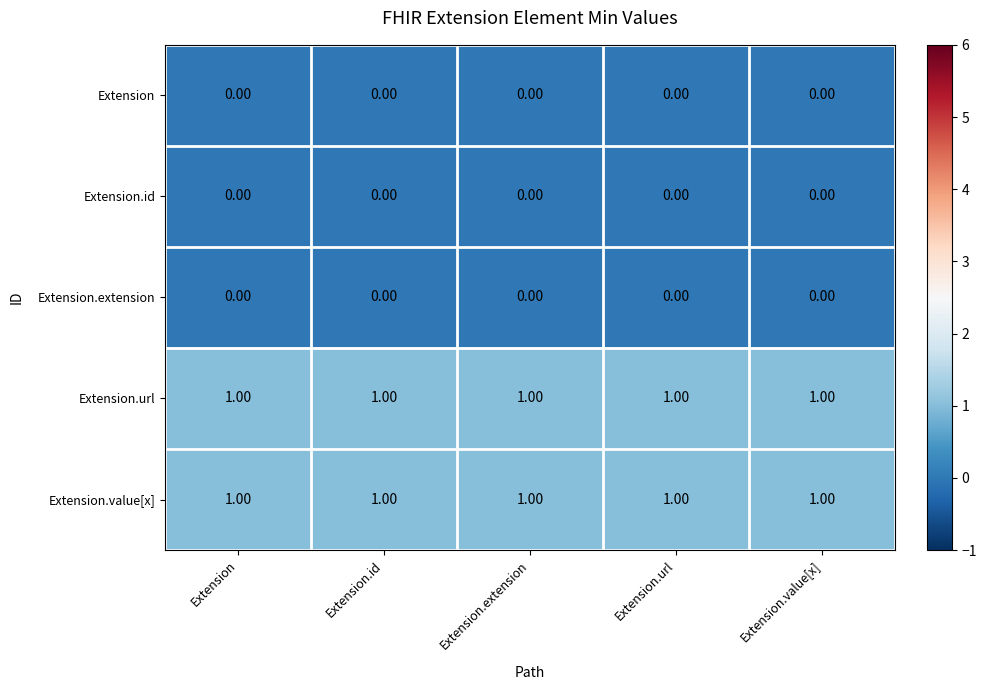

At how many categories does at least one series exceed 0?

5